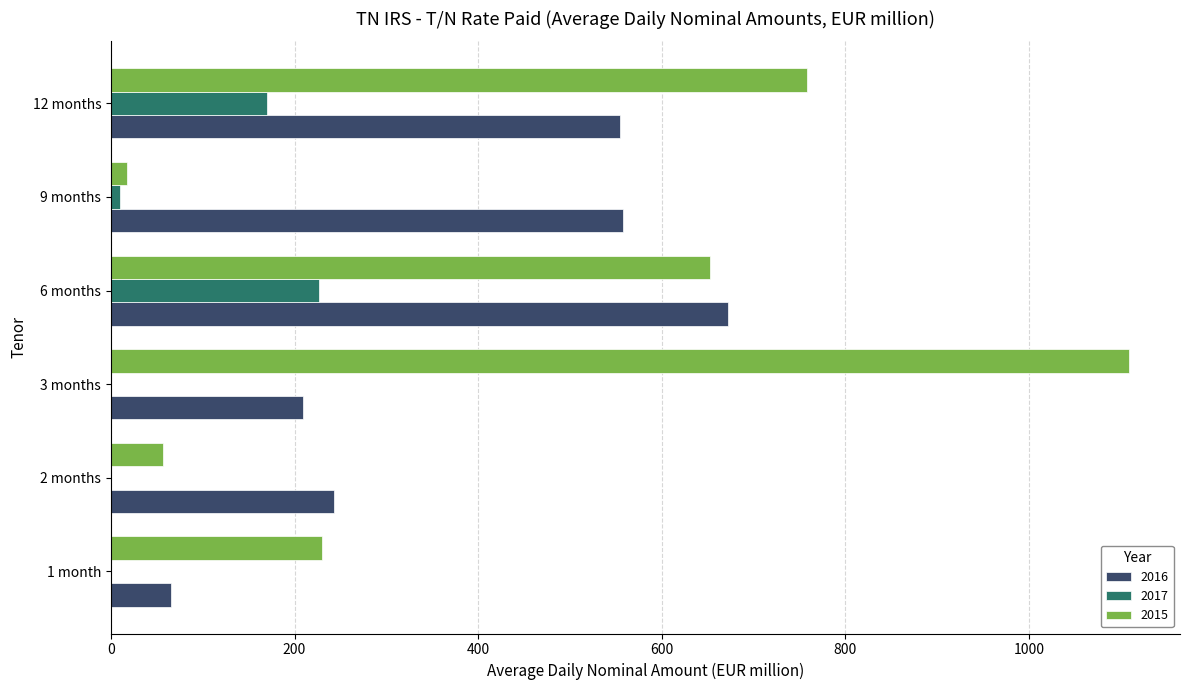

What is the sum of the 2015 values at 3 months and 6 months?

1761.1